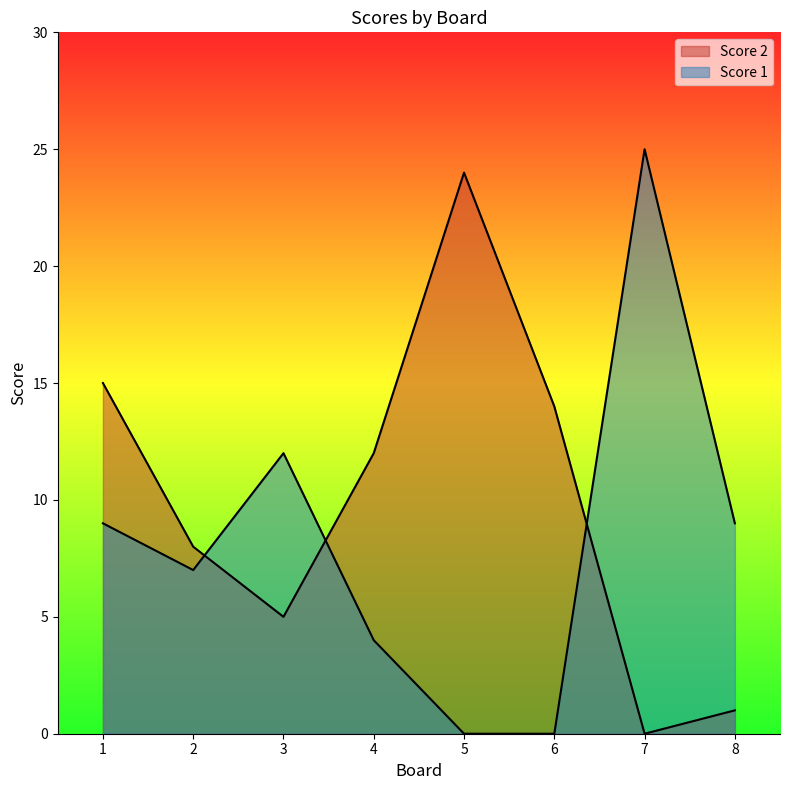

What are all the series names shown in the legend?

Score 2, Score 1